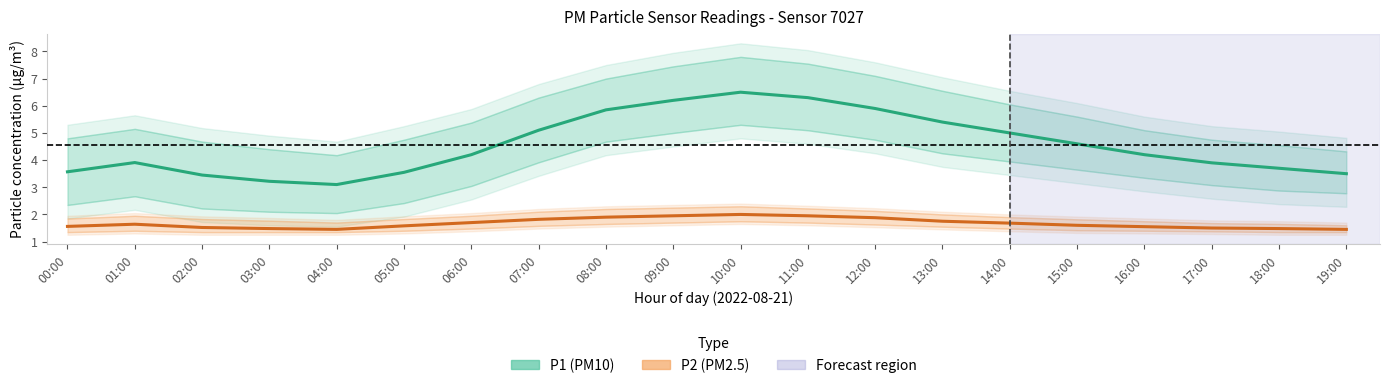

At which category is the sum across all series the highest?

10:00